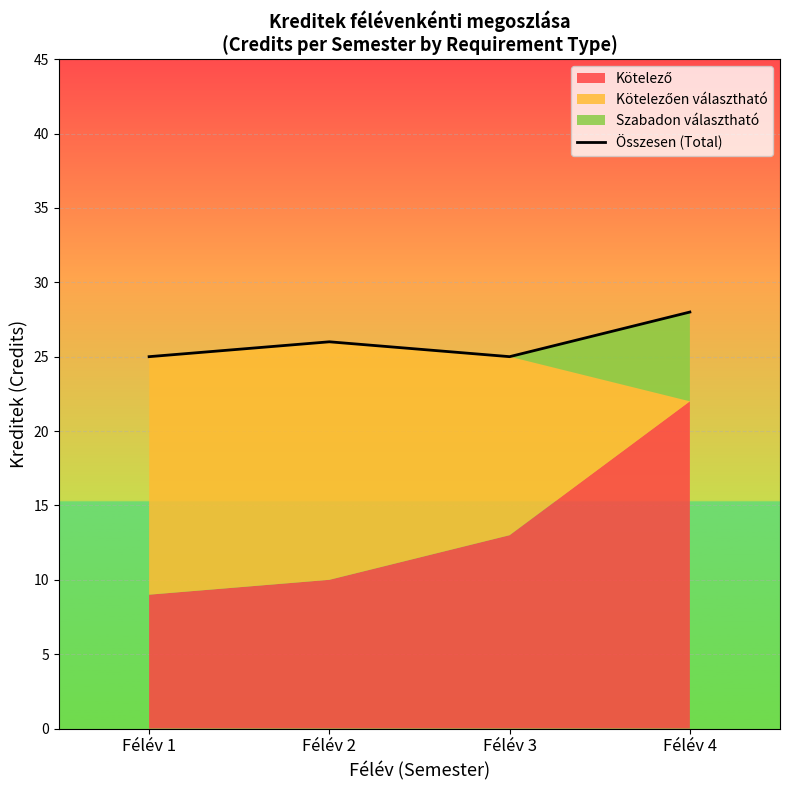

How many data points does each series have?

4